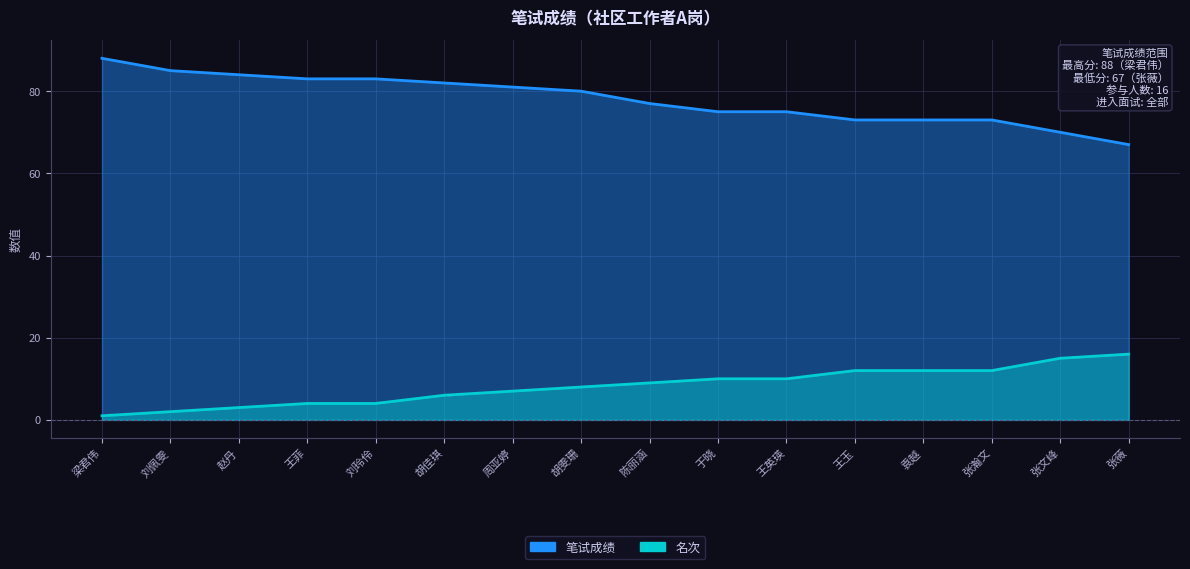

At which label is 名次 closest to 8?

胡雯珊